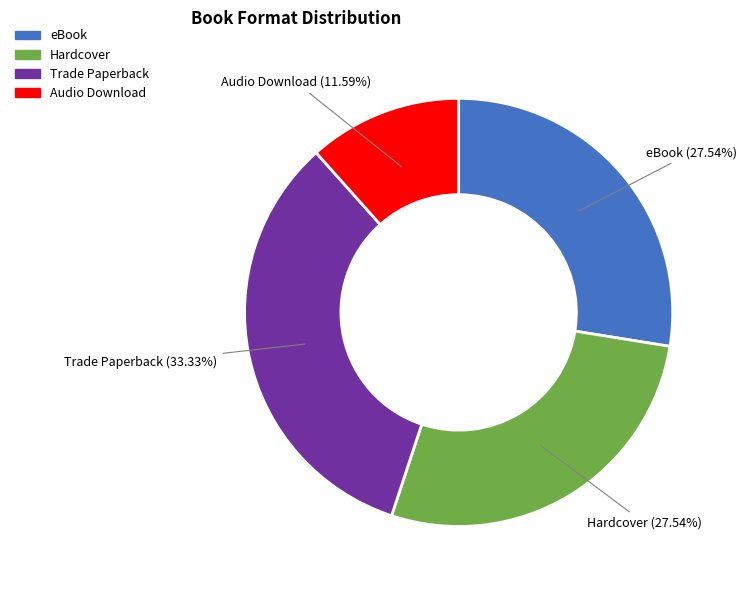

How many slices are in this pie chart?

4